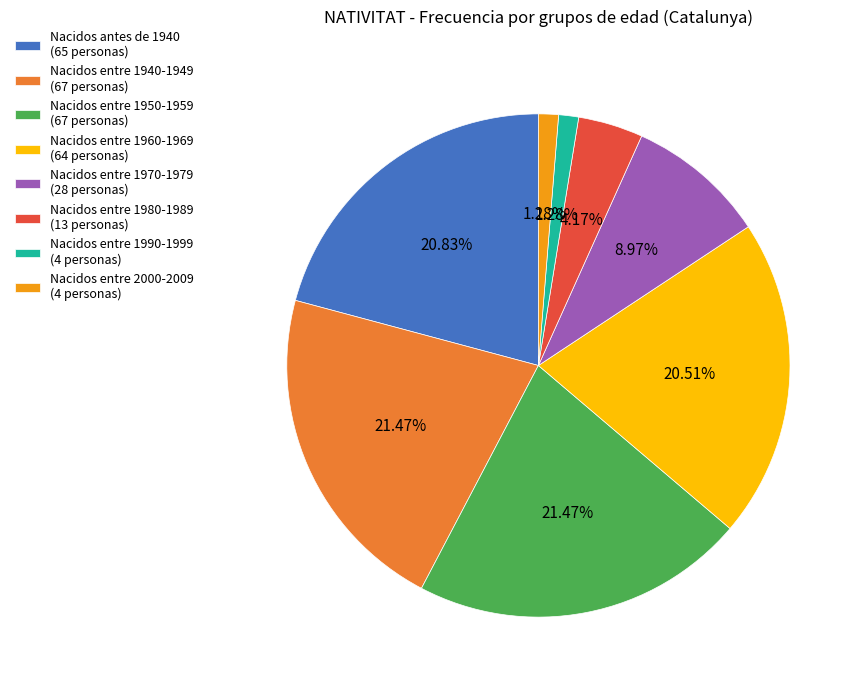

Is the sum of Nacidos entre 1970-1979 (28 personas) and Nacidos entre 1980-1989 (13 personas) greater than half?

No